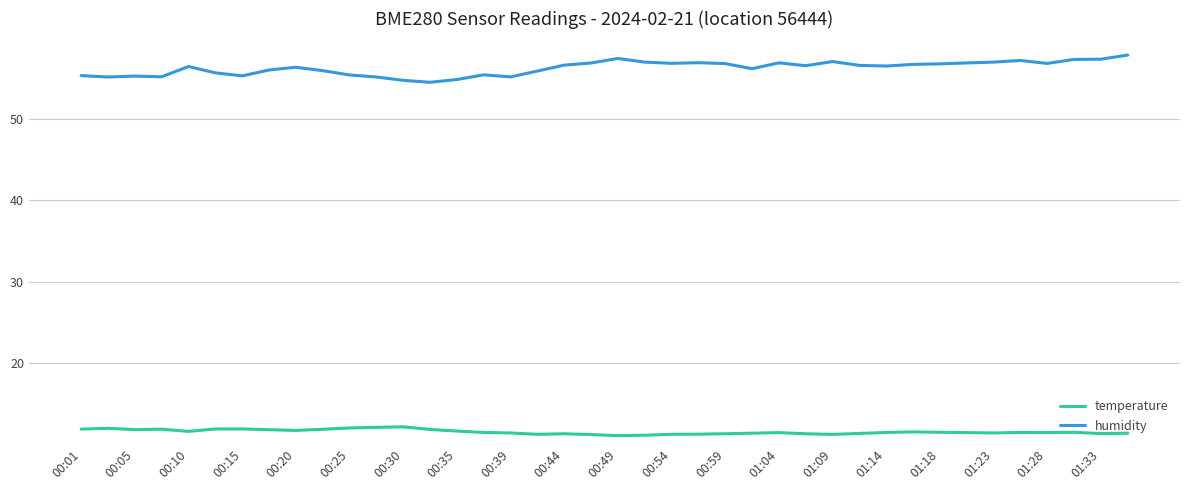

What is the minimum value for temperature?

11.1